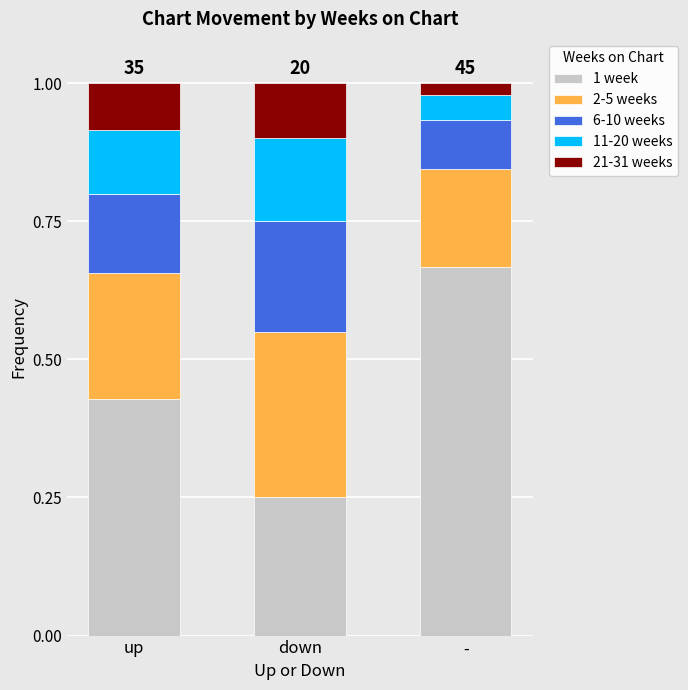

Is it true that 1 week equals 0.4 at down?

False